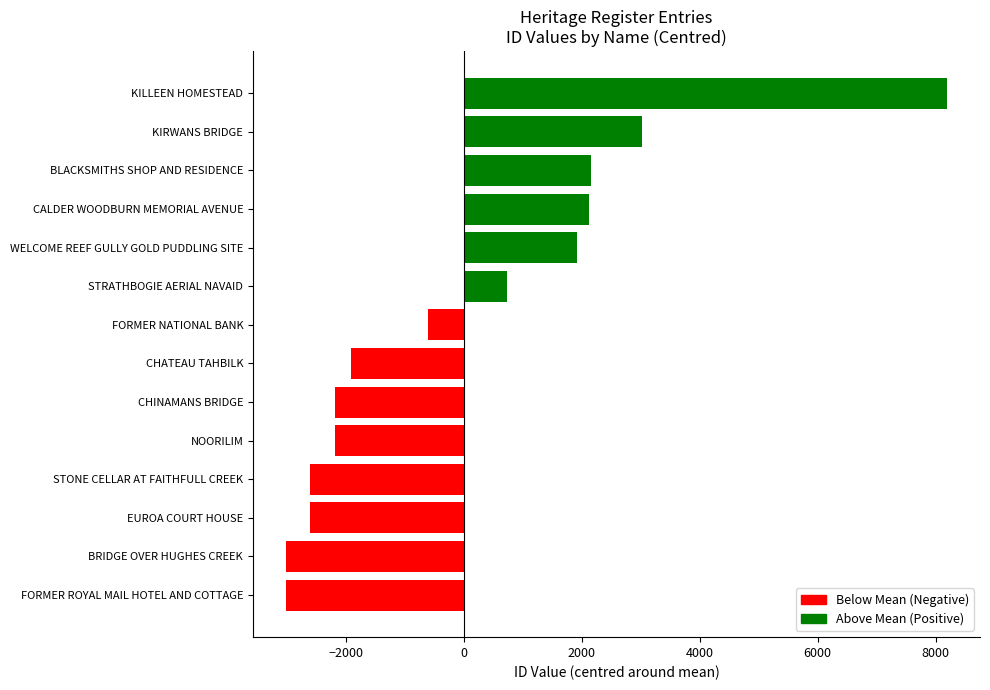

Count the number of categories in the chart.

14